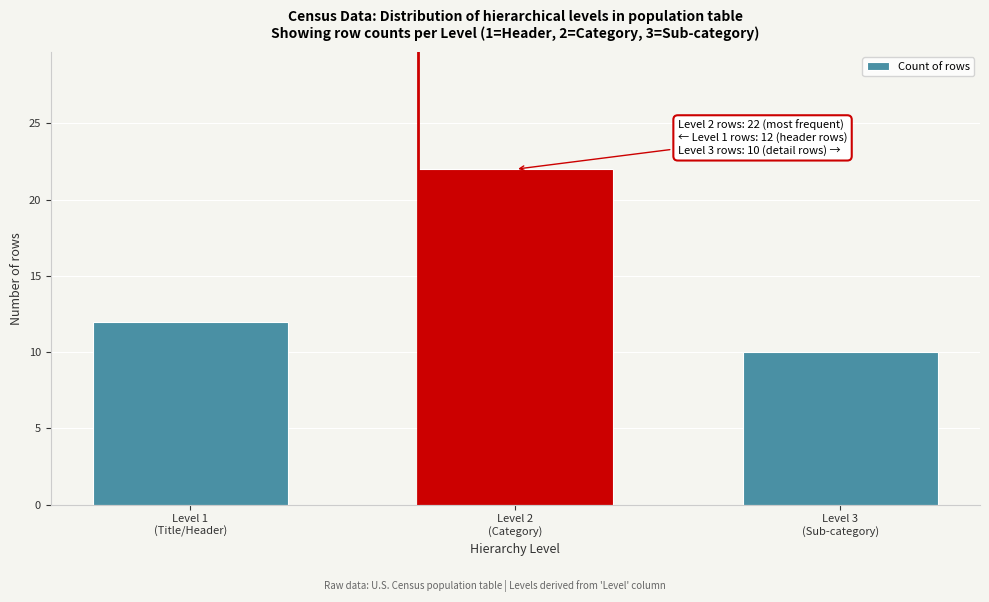

Reading left to right, extract all data points from this chart.

12	22	10